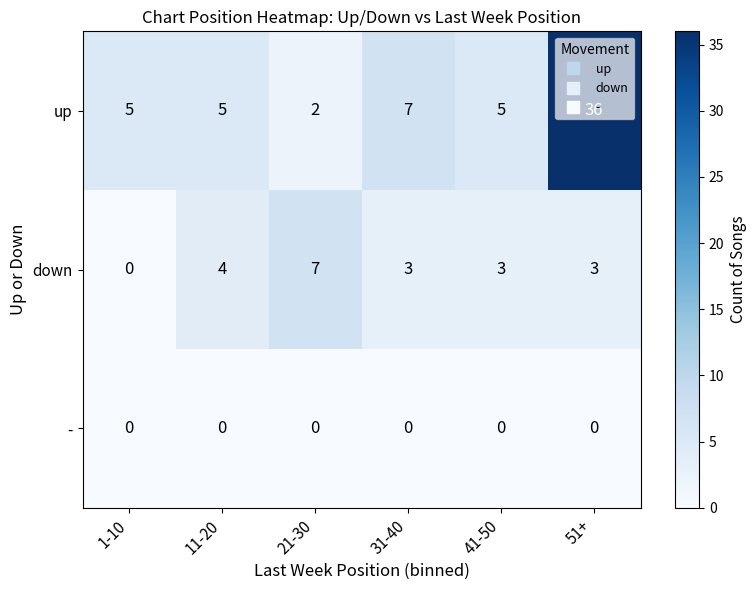

What is the difference between the maximum and minimum values in the down series?

7